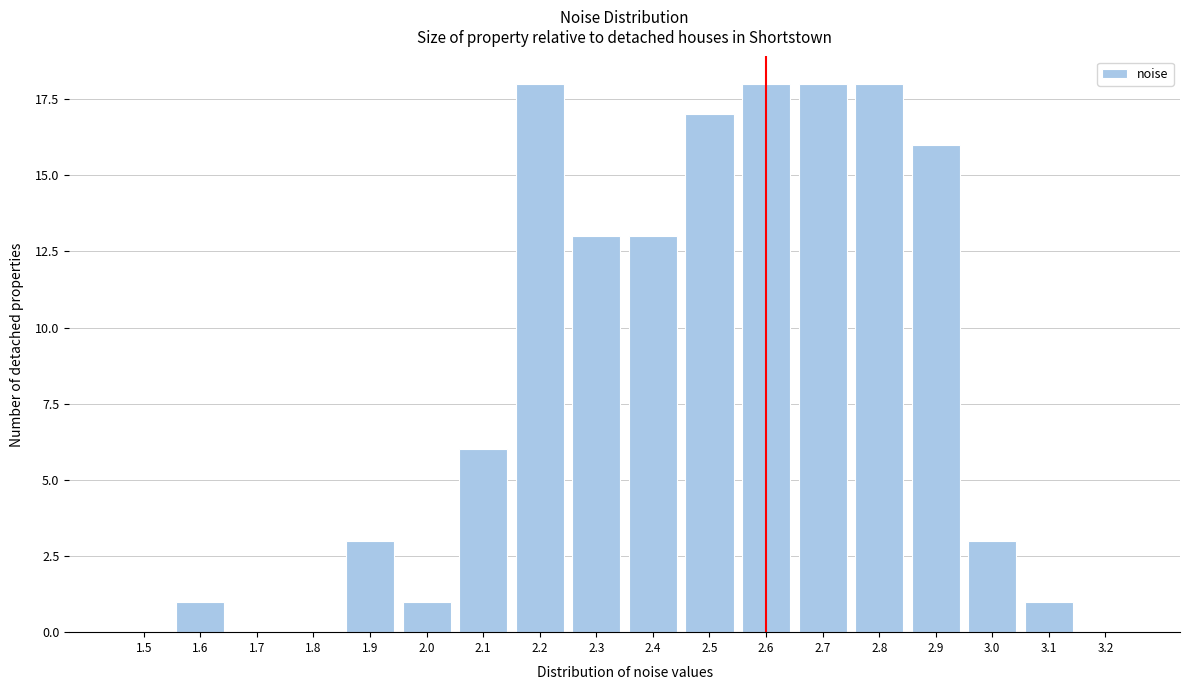

Reading right to left, transcribe all the data shown in this chart.

3.2=0	3.1=1	3.0=3	2.9=16	2.8=18	2.7=18	2.6=18	2.5=17	2.4=13	2.3=13	2.2=18	2.1=6	2.0=1	1.9=3	1.8=0	1.7=0	1.6=1	1.5=0